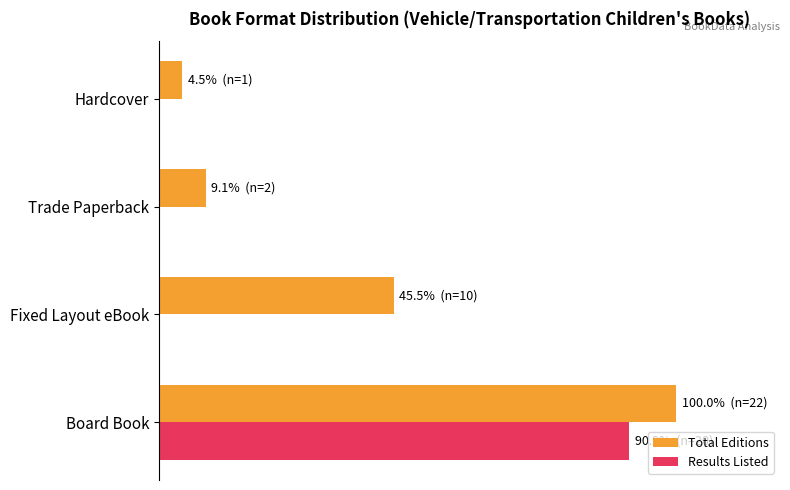

Rank the series by their maximum value, from lowest to highest.

Results Listed, Total Editions